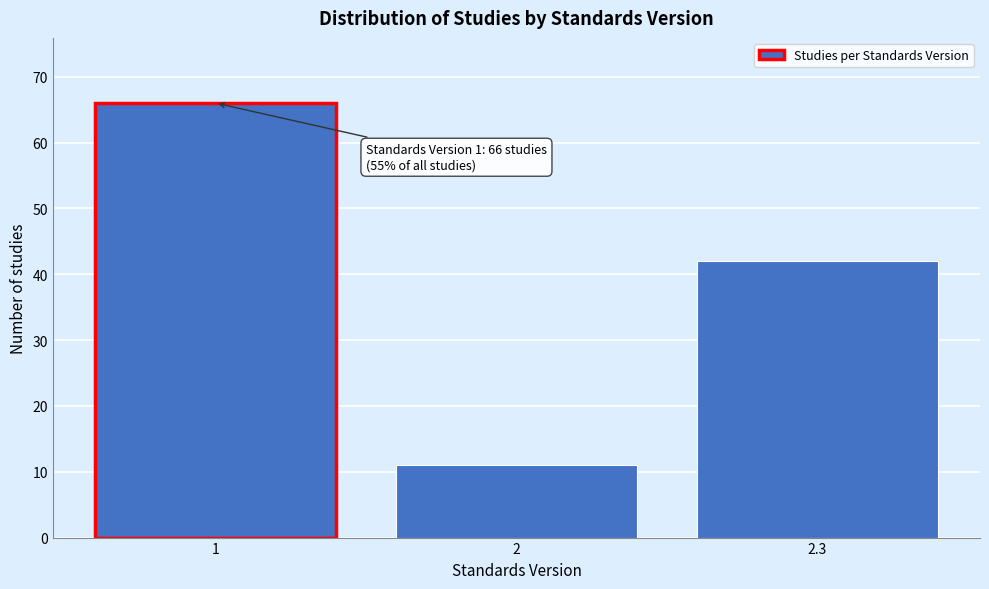

Reading left to right, transcribe all the data shown in this chart.

1=66	2=11	2.3=42